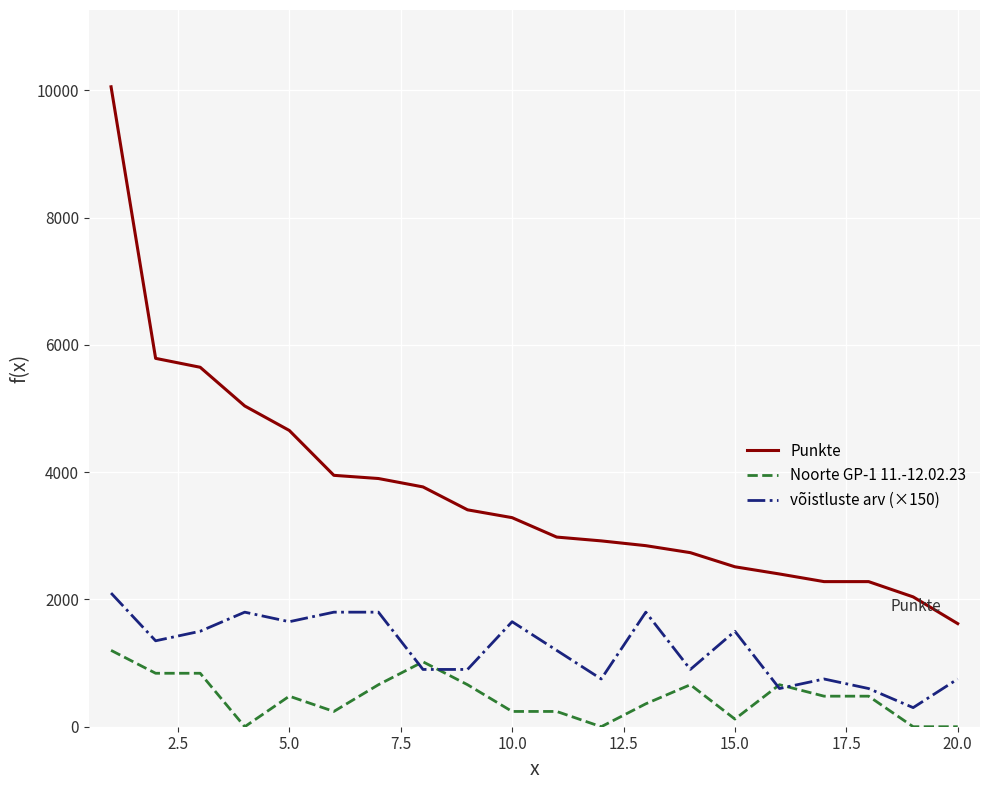

True or false: Punkte and võistluste arv (×150) cross at least once.

False